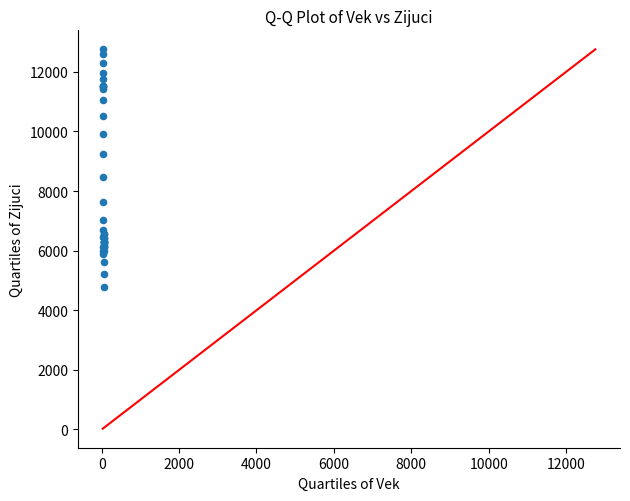

What Y value in the scatter plot is closest to 8775?

8469.0